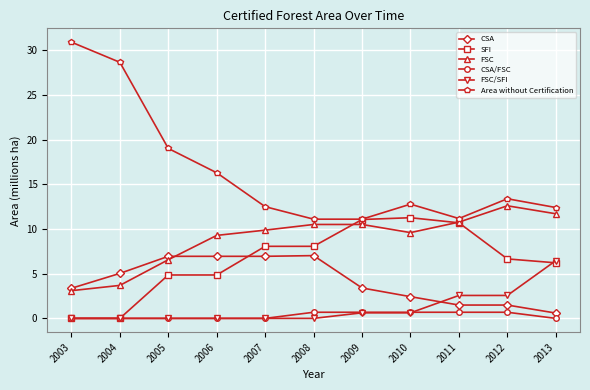

How many values in the FSC series are below 9?

3